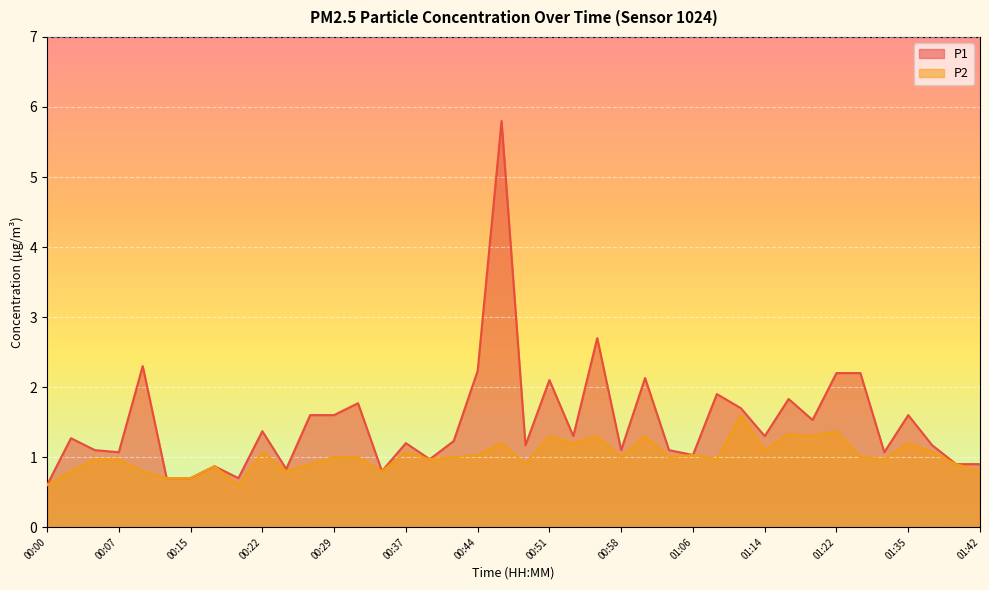

Reading left to right, what are all the values shown in this chart?

P1: 00:00=0.6	00:02=1.3	00:05=1.1	00:07=1.1	00:10=2.3	00:12=0.7	00:15=0.7	00:17=0.9	00:20=0.7	00:22=1.4	00:24=0.8	00:27=1.6	00:29=1.6	00:32=1.8	00:34=0.8	00:37=1.2	00:39=1.0	00:41=1.2	00:44=2.2	00:46=5.8	00:49=1.2	00:51=2.1	00:54=1.3	00:56=2.7	00:58=1.1	01:01=2.1	01:03=1.1	01:06=1.0	01:08=1.9	01:11=1.7	01:14=1.3	01:17=1.8	01:19=1.5	01:22=2.2	01:24=2.2	01:30=1.1	01:35=1.6	01:38=1.2	01:40=0.9	01:42=0.9
P2: 00:00=0.6	00:02=0.8	00:05=1.0	00:07=1.0	00:10=0.8	00:12=0.7	00:15=0.7	00:17=0.9	00:20=0.6	00:22=1.1	00:24=0.8	00:27=0.9	00:29=1.0	00:32=1.0	00:34=0.8	00:37=1.1	00:39=1.0	00:41=1.0	00:44=1.0	00:46=1.2	00:49=0.9	00:51=1.3	00:54=1.2	00:56=1.3	00:58=1.0	01:01=1.3	01:03=1.0	01:06=1.0	01:08=1.0	01:11=1.6	01:14=1.1	01:17=1.3	01:19=1.3	01:22=1.4	01:24=1.0	01:30=1.0	01:35=1.2	01:38=1.1	01:40=0.9	01:42=0.8